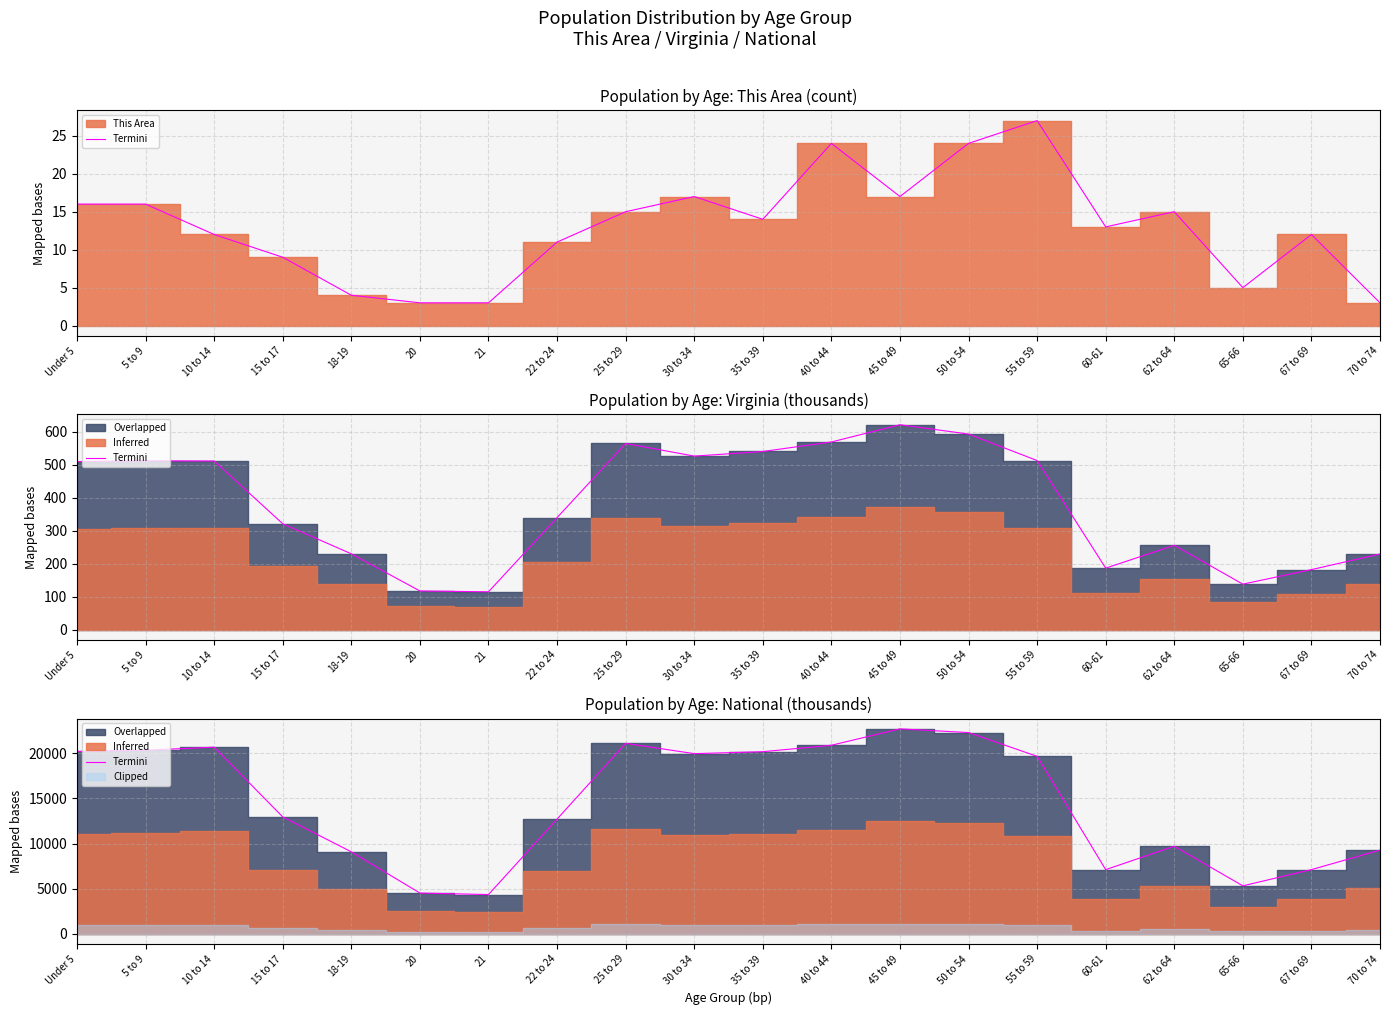

Which has a higher value, 60-61 or 25 to 29?

25 to 29